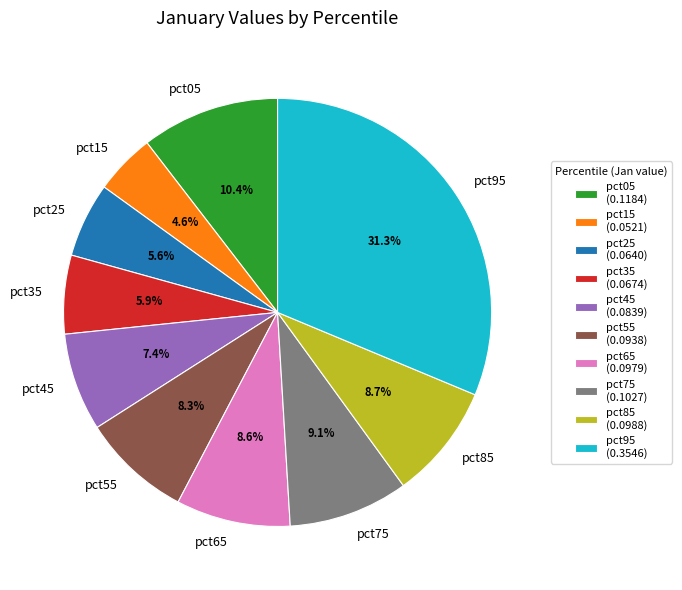

To the nearest percent, what is the difference between the pct25 and pct95 slice percentages?

26%